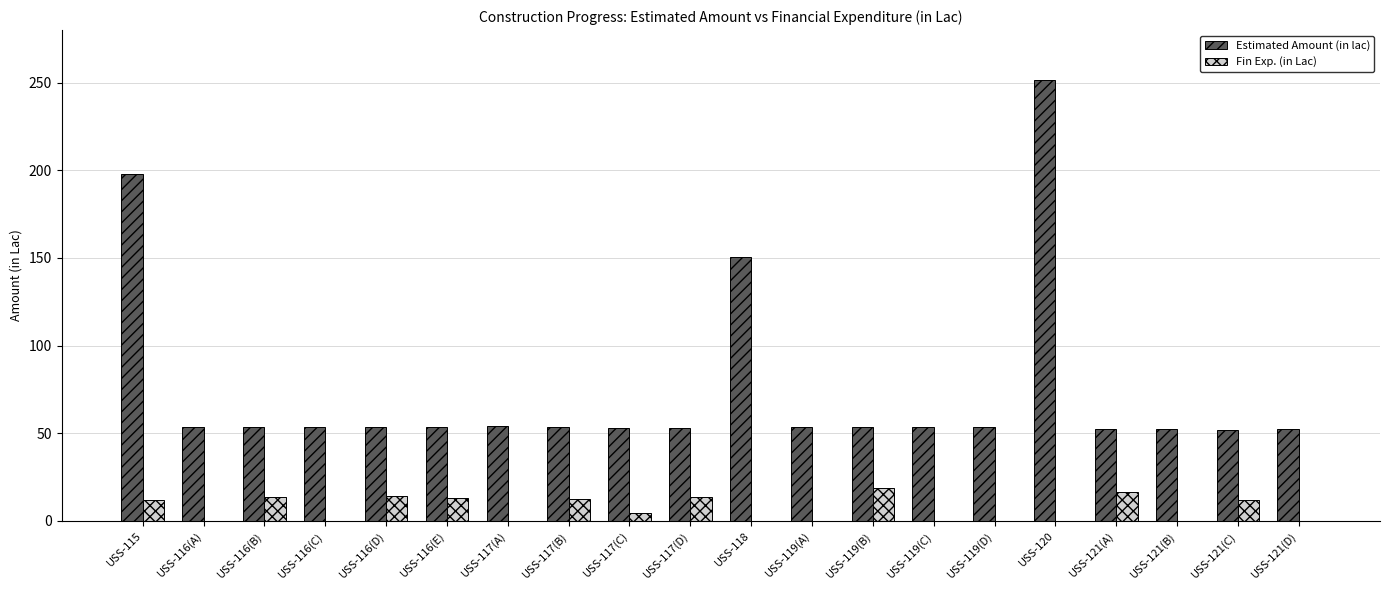

Count the number of categories in the chart.

20